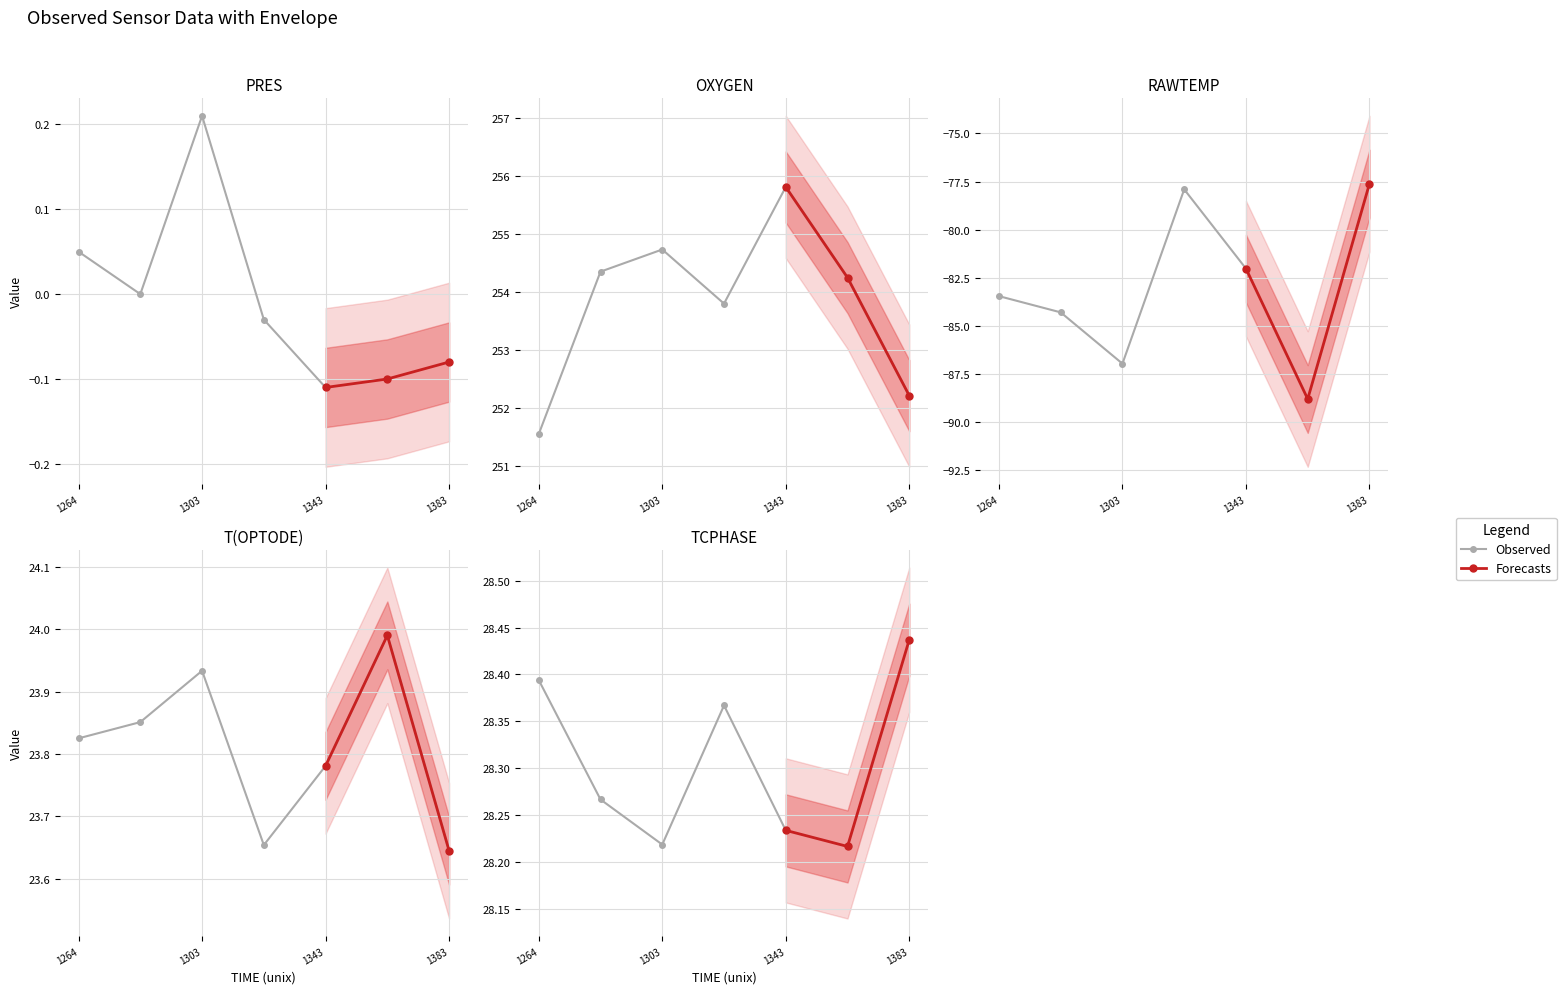

True or false: PRES has a value of -0.1 at 1371861363.

False